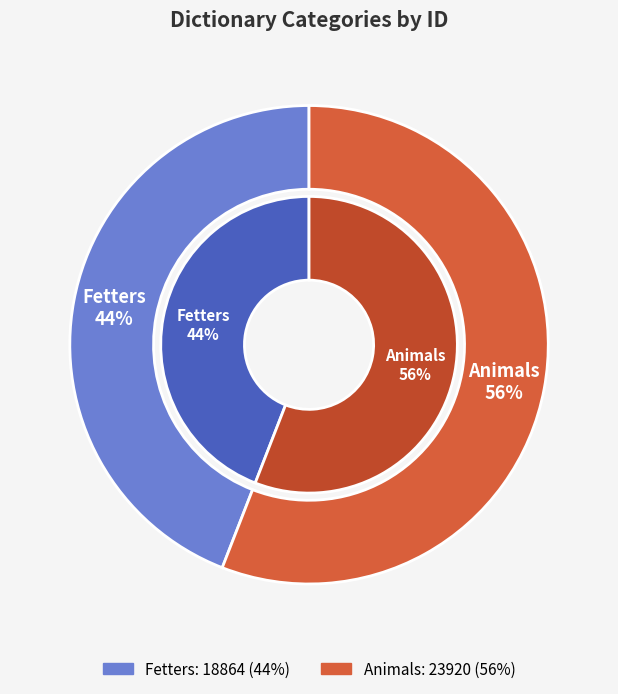

Which category has the smallest portion of the pie?

Fetters